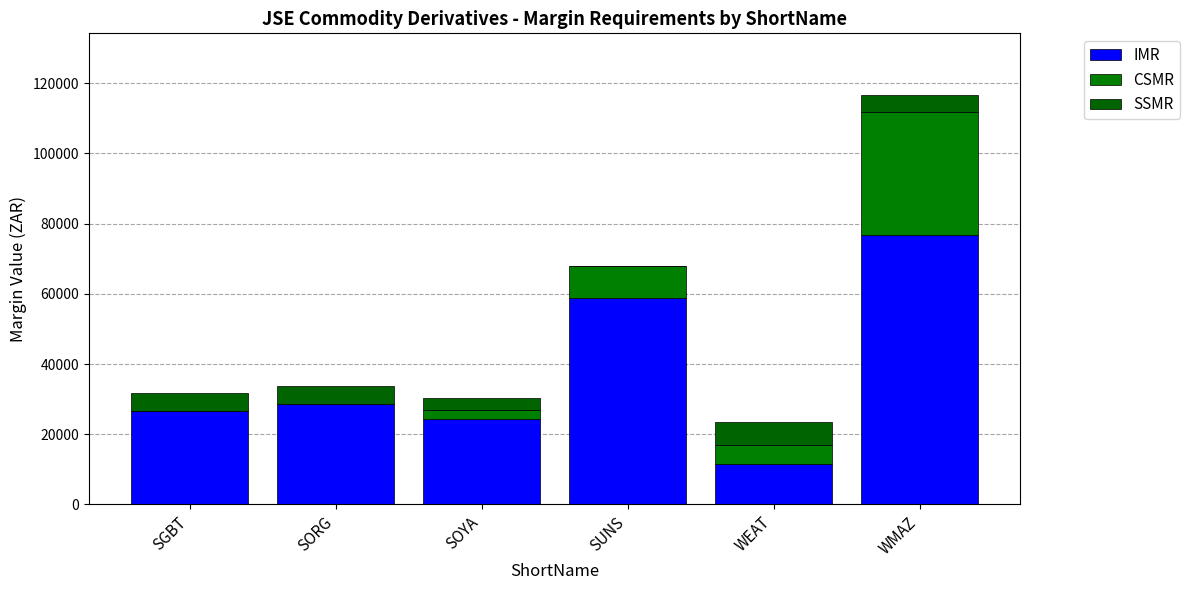

Rank the series by their maximum value, from highest to lowest.

IMR, CSMR, SSMR